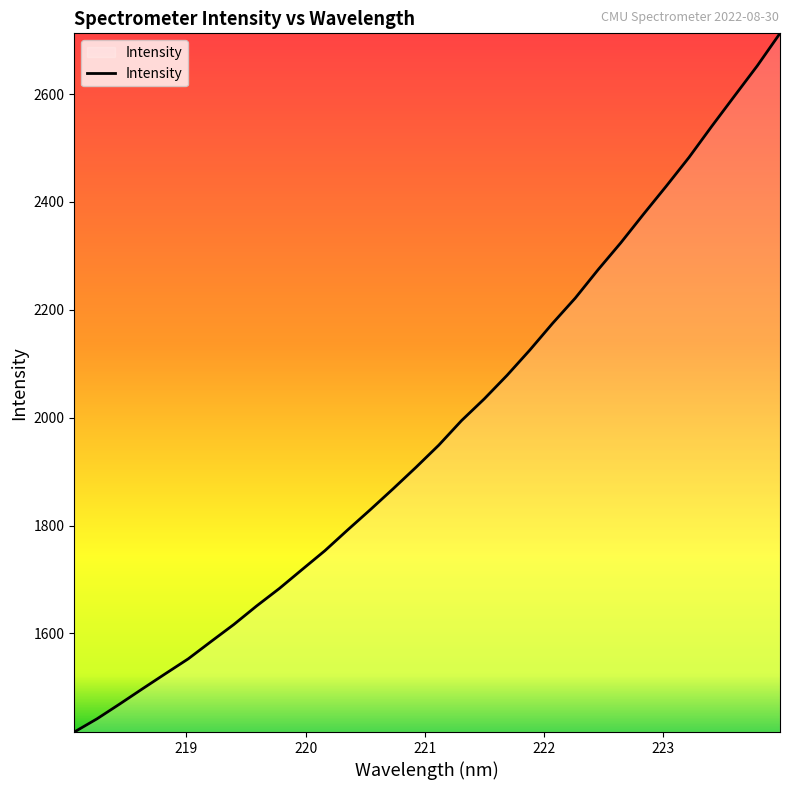

What is the sum of all values?

63278.5